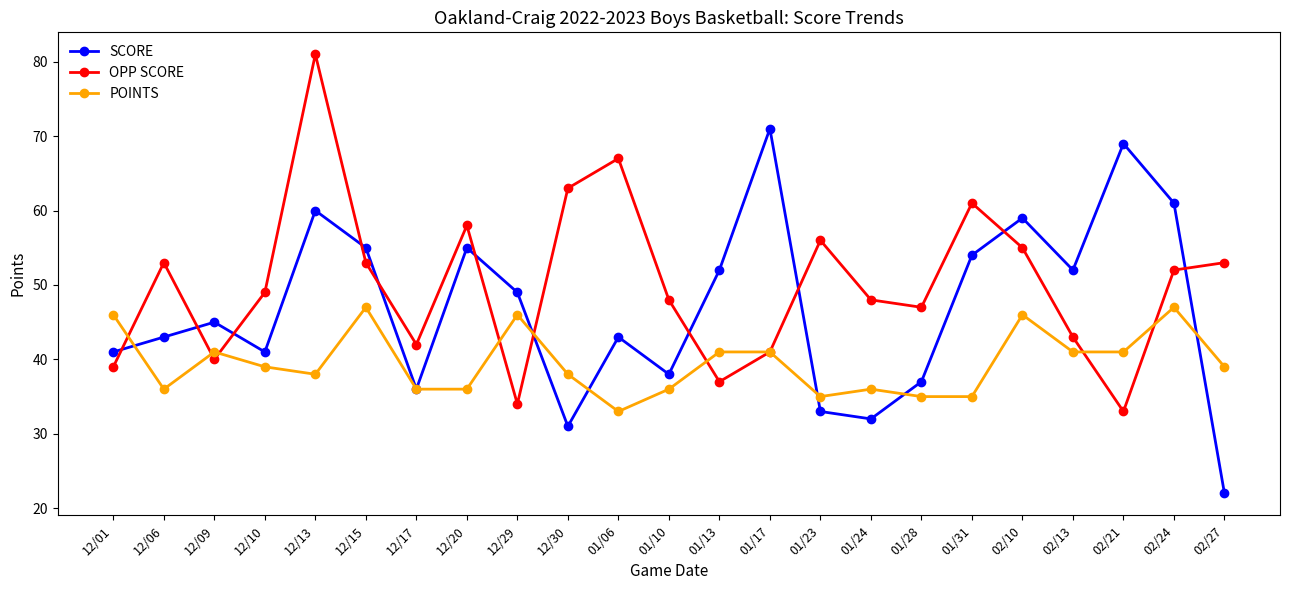

Does the chart display data point markers on the line(s)?

Yes